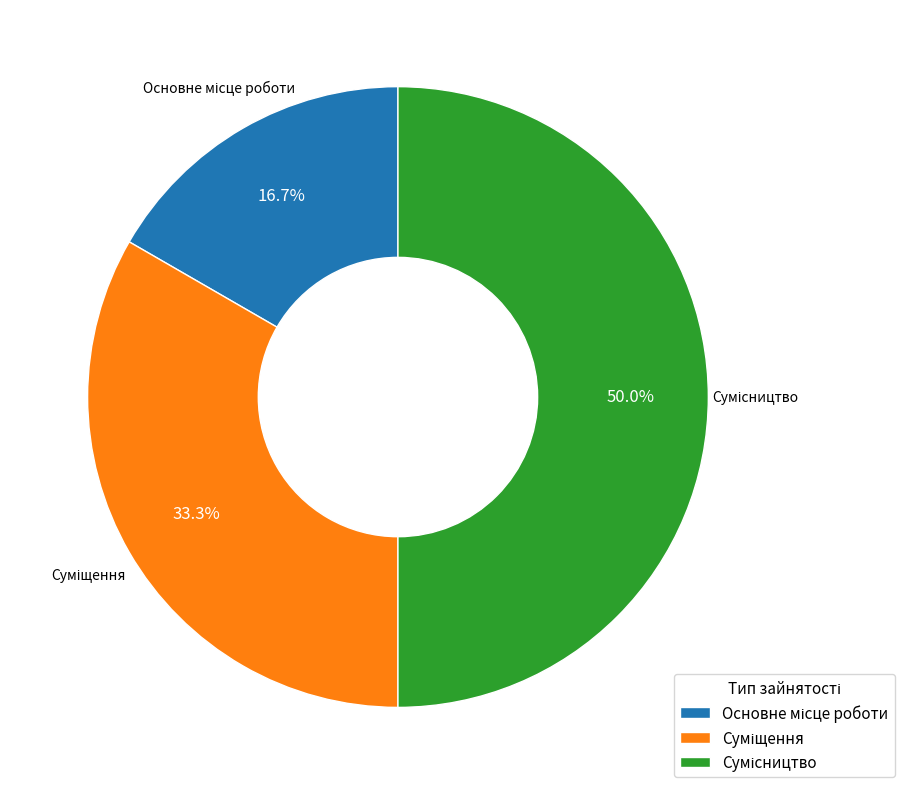

How many segments does this pie chart have?

3